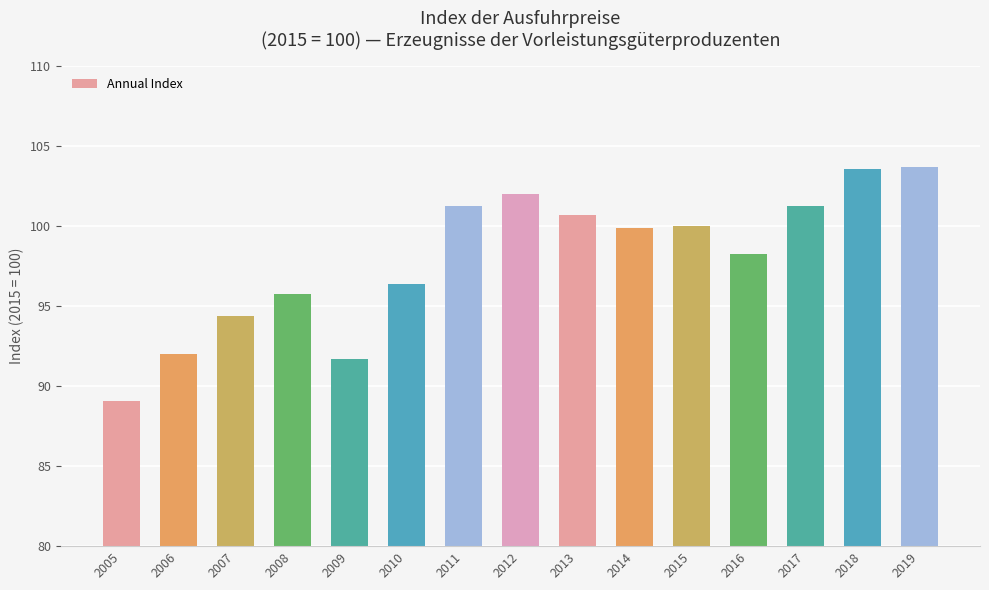

Does the chart contain any negative values?

No